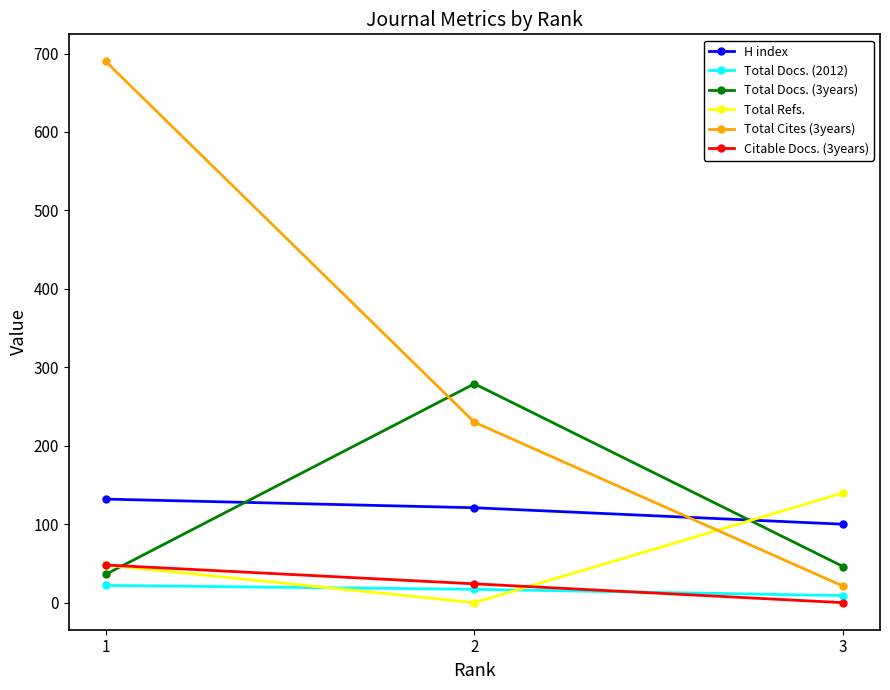

What is the maximum value shown in the chart?

690